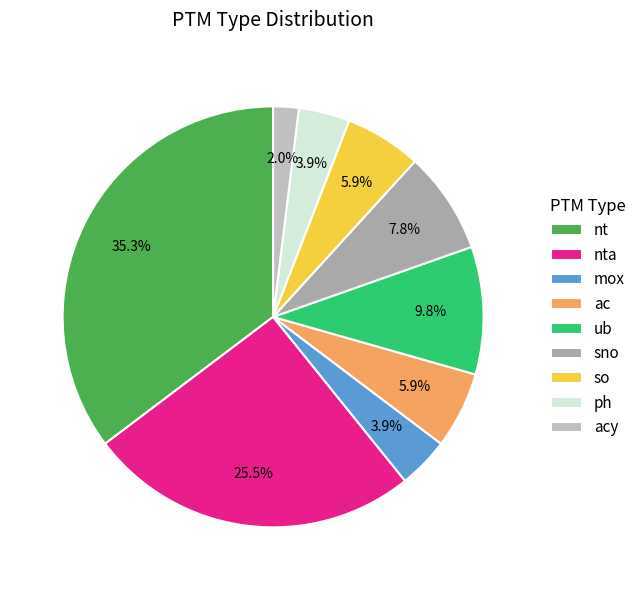

Rank the categories by value from lowest to highest.

acy, mox, ph, ac, so, sno, ub, nta, nt